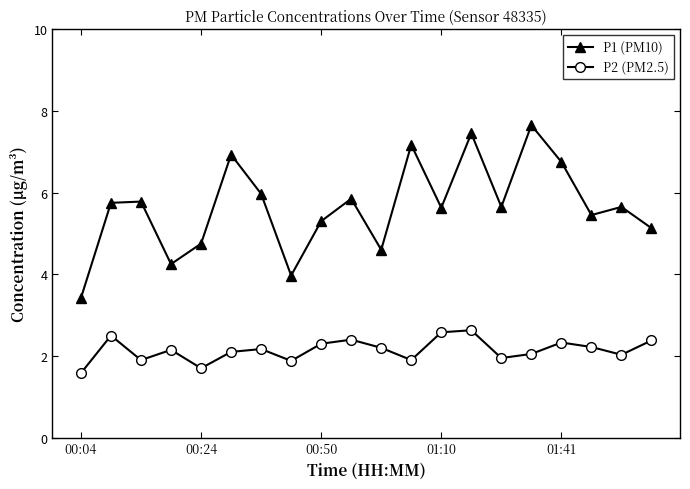

Which series has the largest total across all categories?

P1 (PM10)